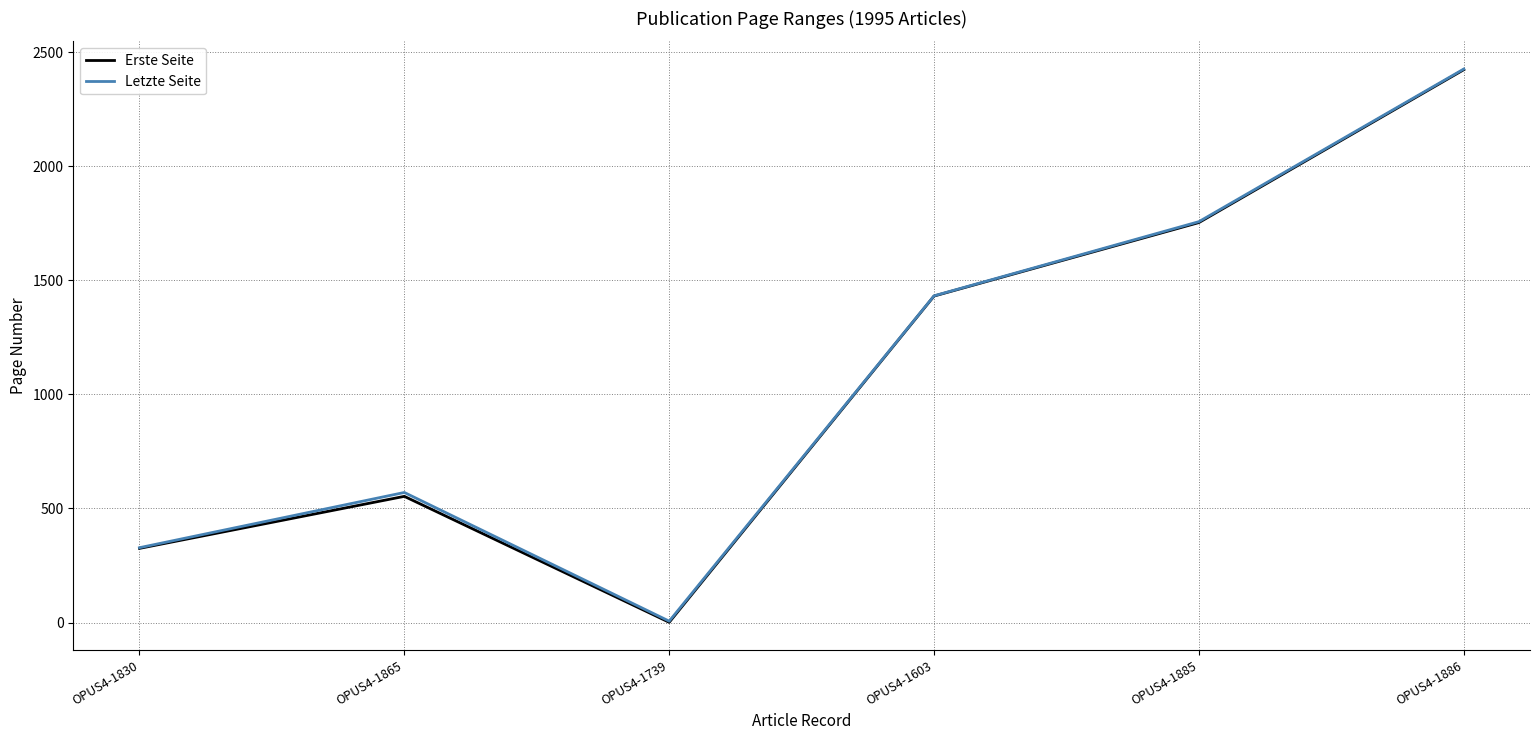

True or false: Erste Seite has more than 0 points higher than both neighbors.

True